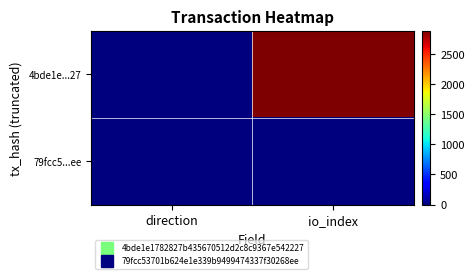

List the series in order of their peak value, lowest first.

79fcc5...ee, 4bde1e...27